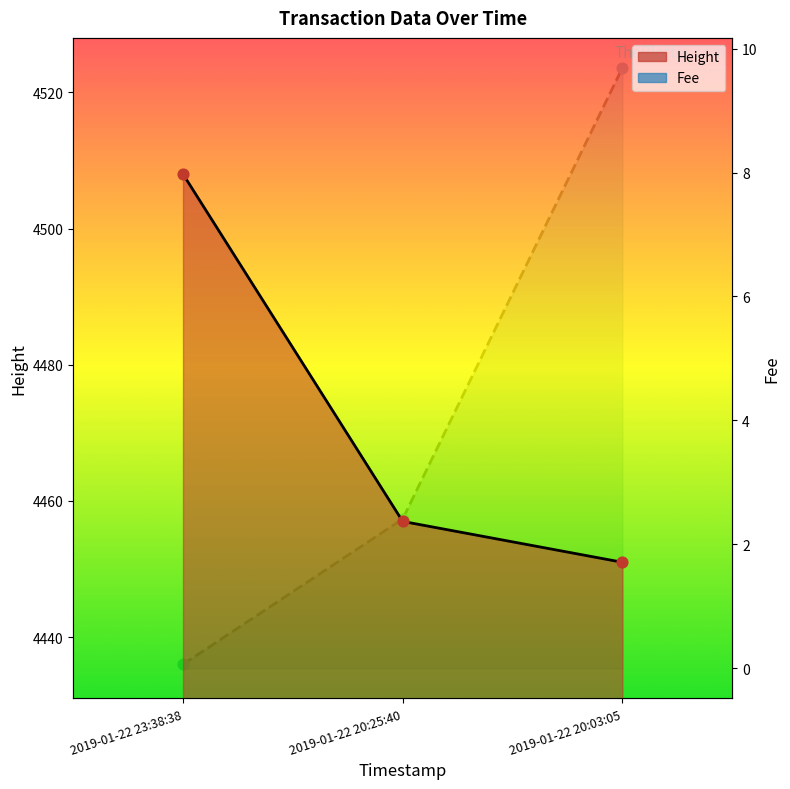

At how many categories does at least one series exceed 2391?

3